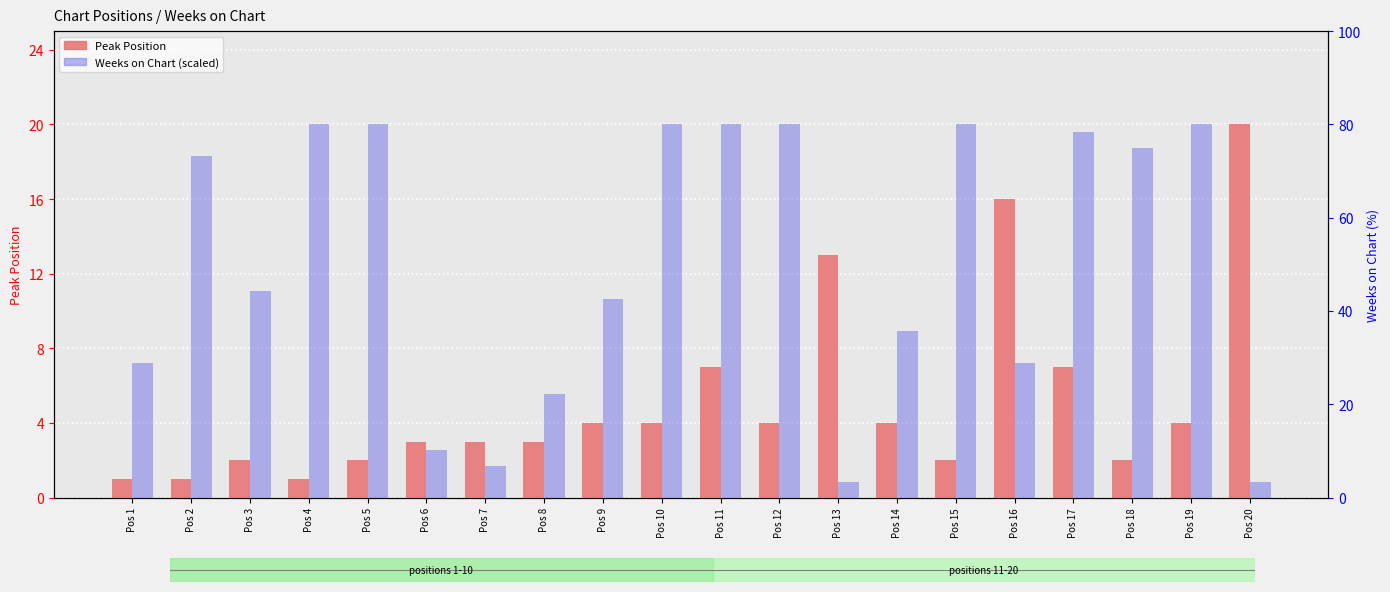

True or false: Peak Position has a value of 4.4 at Pos 17.

False